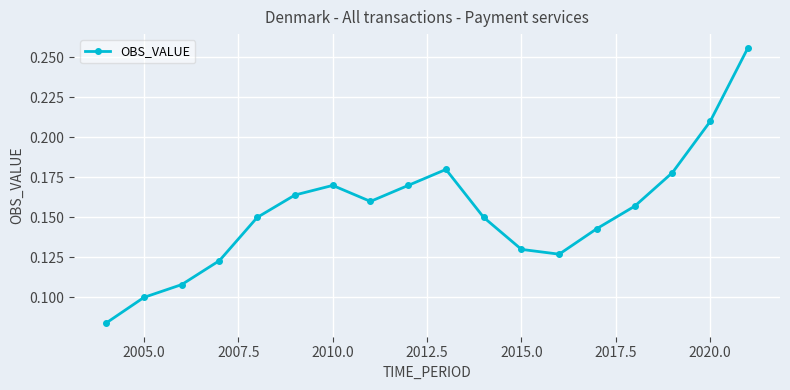

Count the values in the range 0 to 1.

18